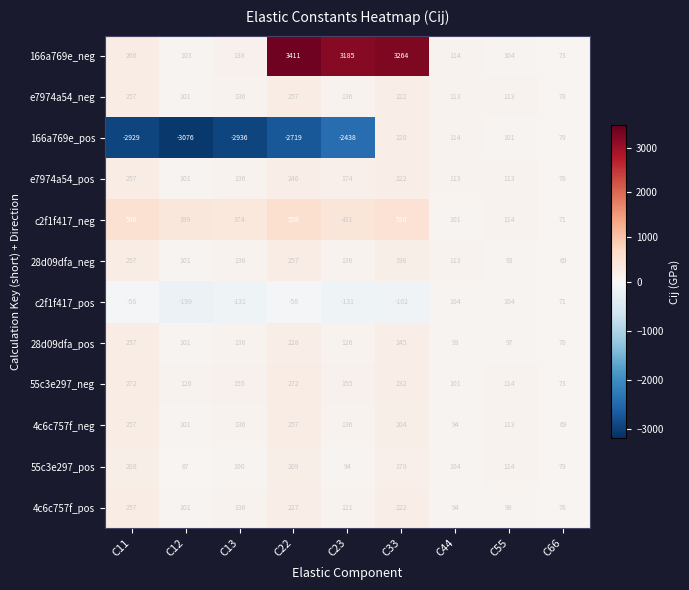

What is the difference between the highest and lowest values at C44?

21